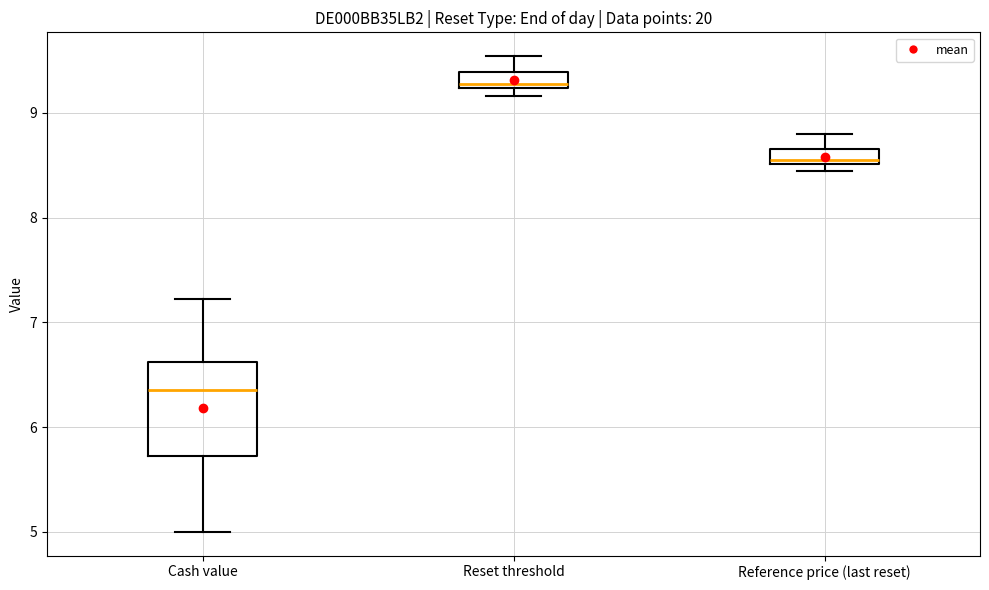

Which box has the lowest median line?

Cash value